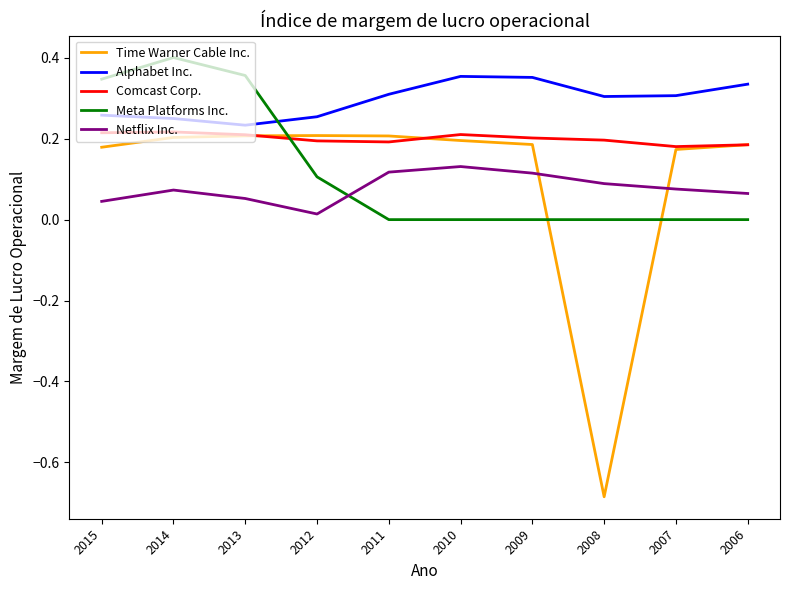

Is the value of Comcast Corp. at 2011 greater than the value of Time Warner Cable Inc. at 2015?

Yes